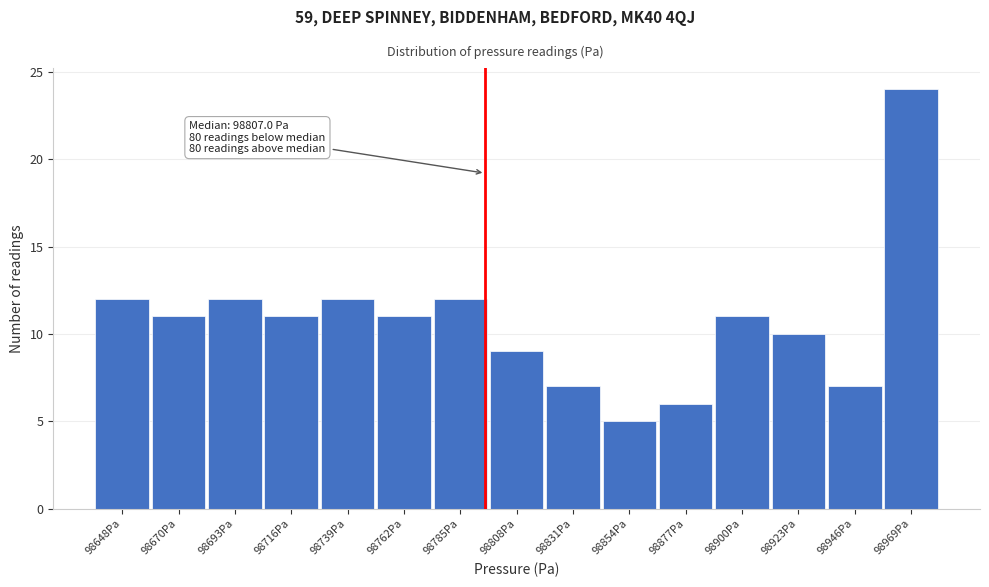

Reading left to right, extract all data points from this chart.

12	11	12	11	12	11	12	9	7	5	6	11	10	7	24